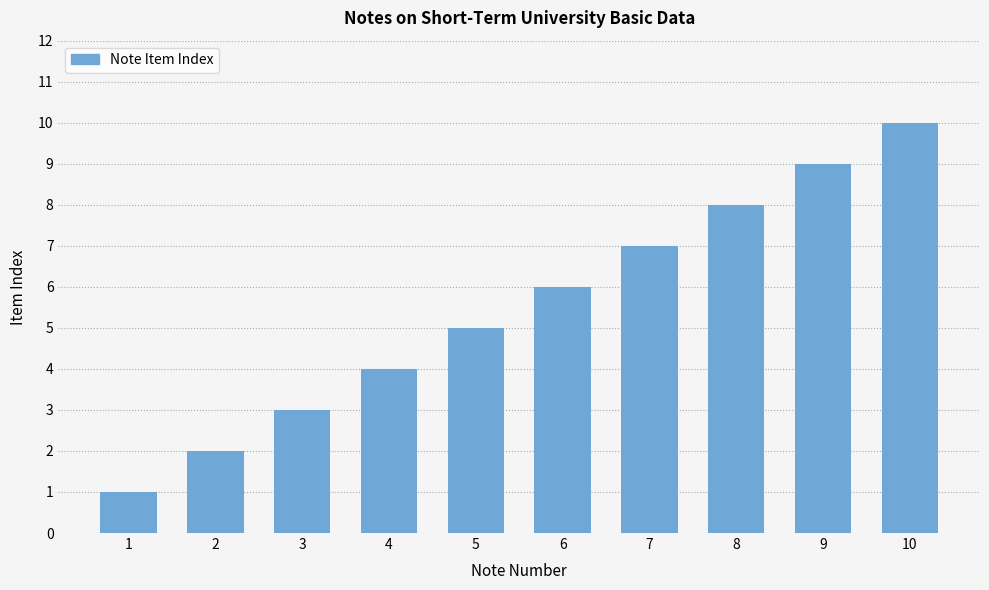

List the labels in order of value, smallest first.

1, 2, 3, 4, 5, 6, 7, 8, 9, 10